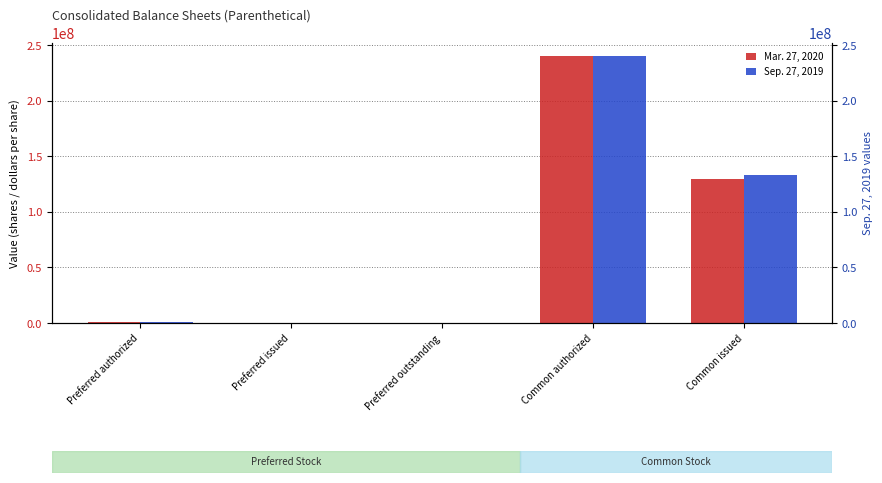

Where is Mar. 27, 2020 nearest to the value 120000000?

Common issued